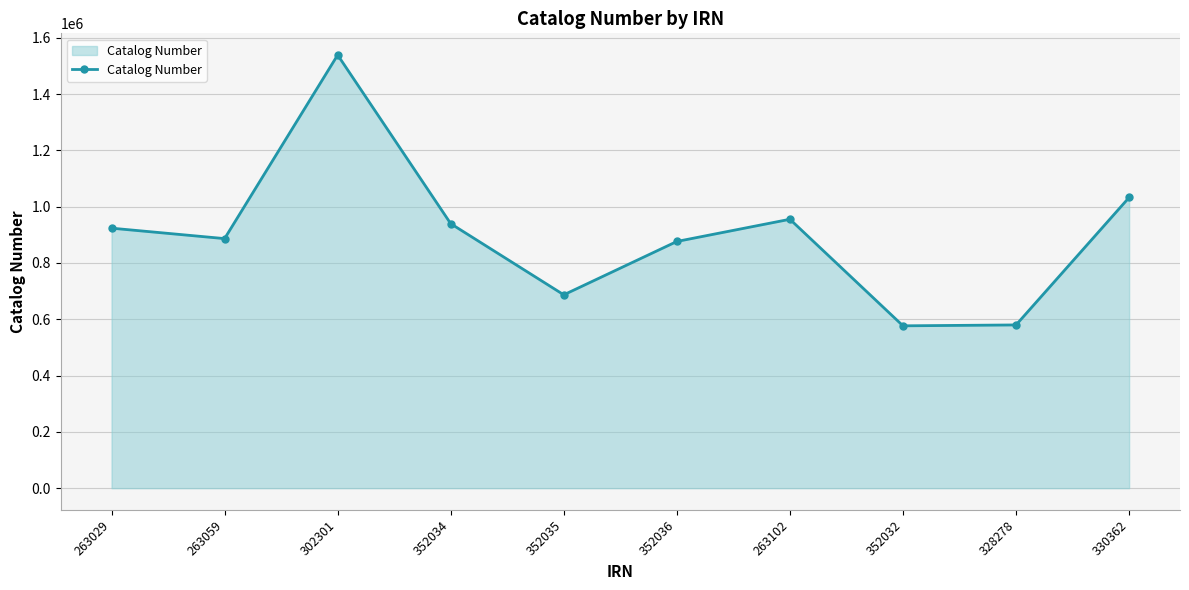

Where is the data nearest to the value 1057602?

330362